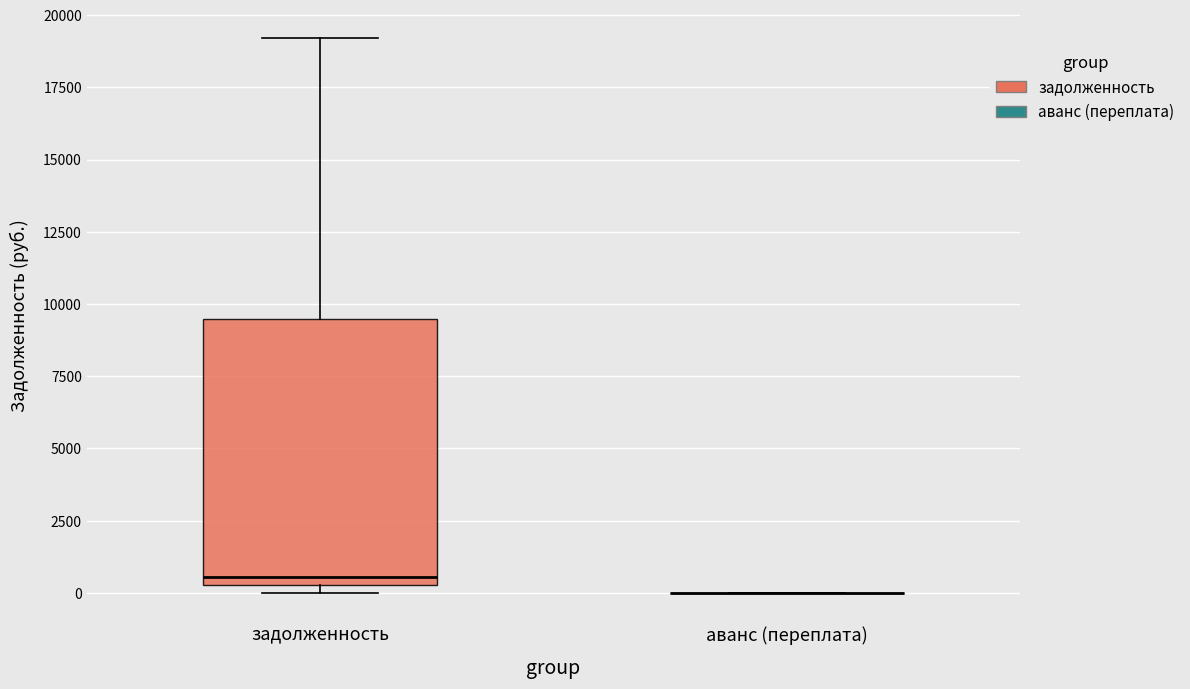

Reading left to right, read every box against the y-axis: the position of its median line, the range the box covers, and the ends of its whiskers. The values are not printed on the chart, so give them approximately, as read against the axis.

задолженность: median 500 (just above the box's lower edge), box 500 to 9500, whiskers 0 to 19000
аванс (переплата): box collapsed to a line at 0, whiskers 0 to 0